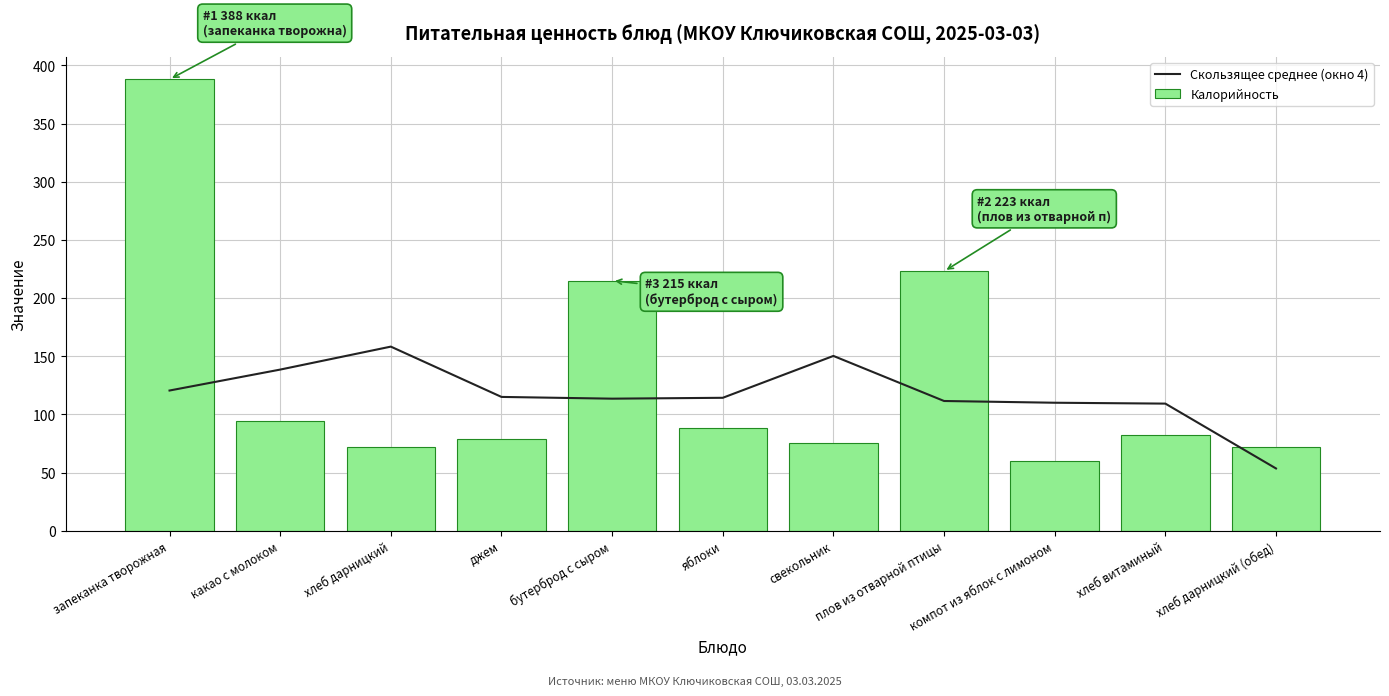

At which category is the sum across all series the highest?

запеканка творожная